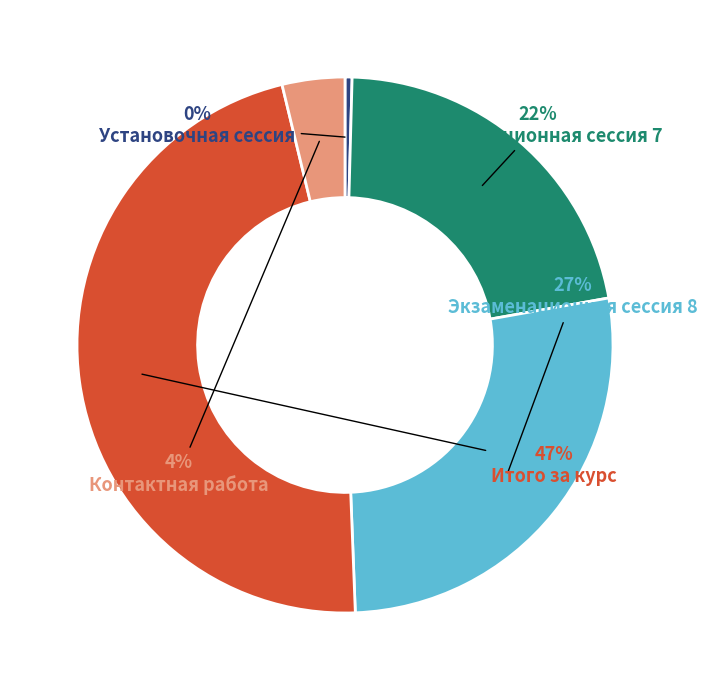

Does any single category account for the majority?

No